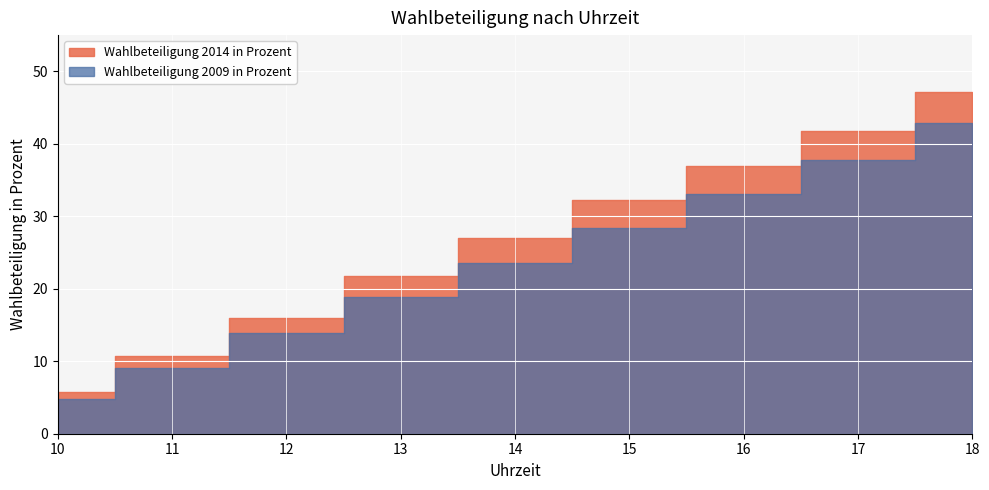

Does the chart display data point markers on the line(s)?

No